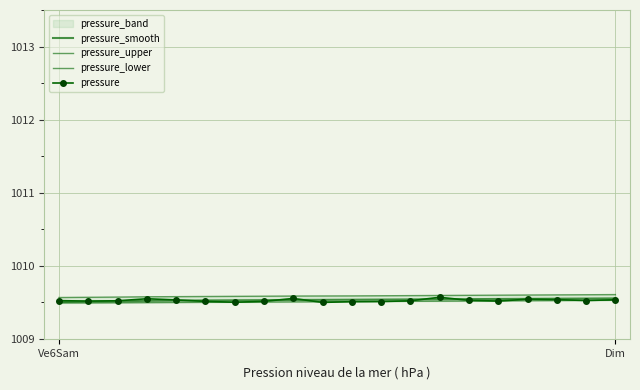

Where is pressure_lower nearest to the value 1009?

Ve6Sam